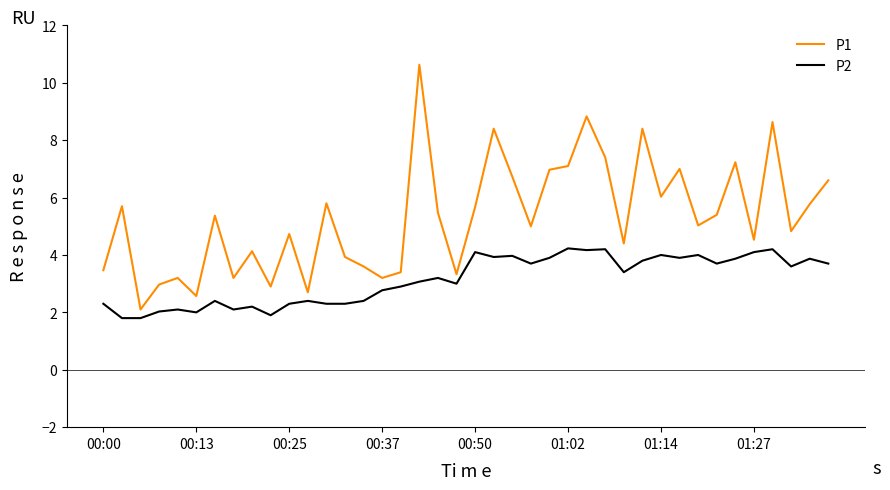

True or false: P2 and P1 intersect in this chart.

False